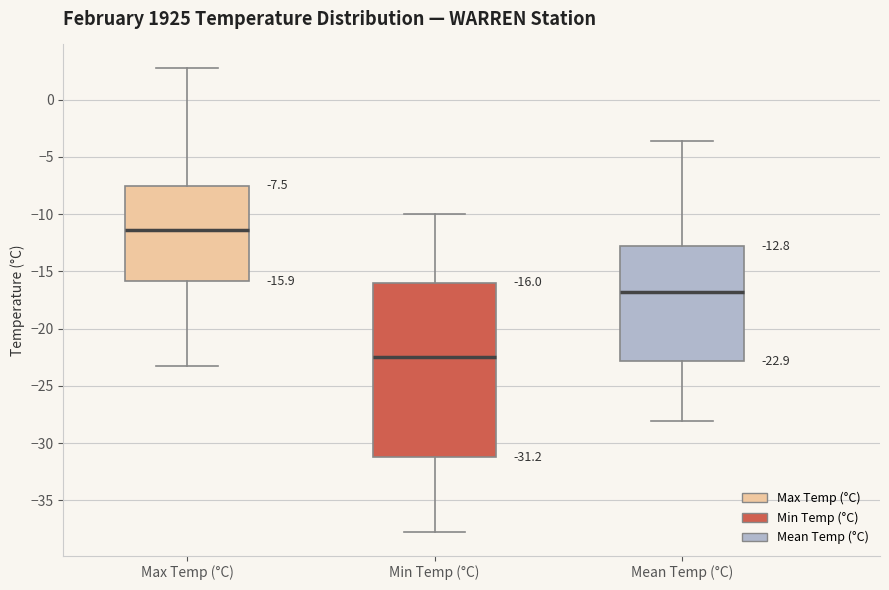

Which box's median line is the lowest?

Min Temp (°C)